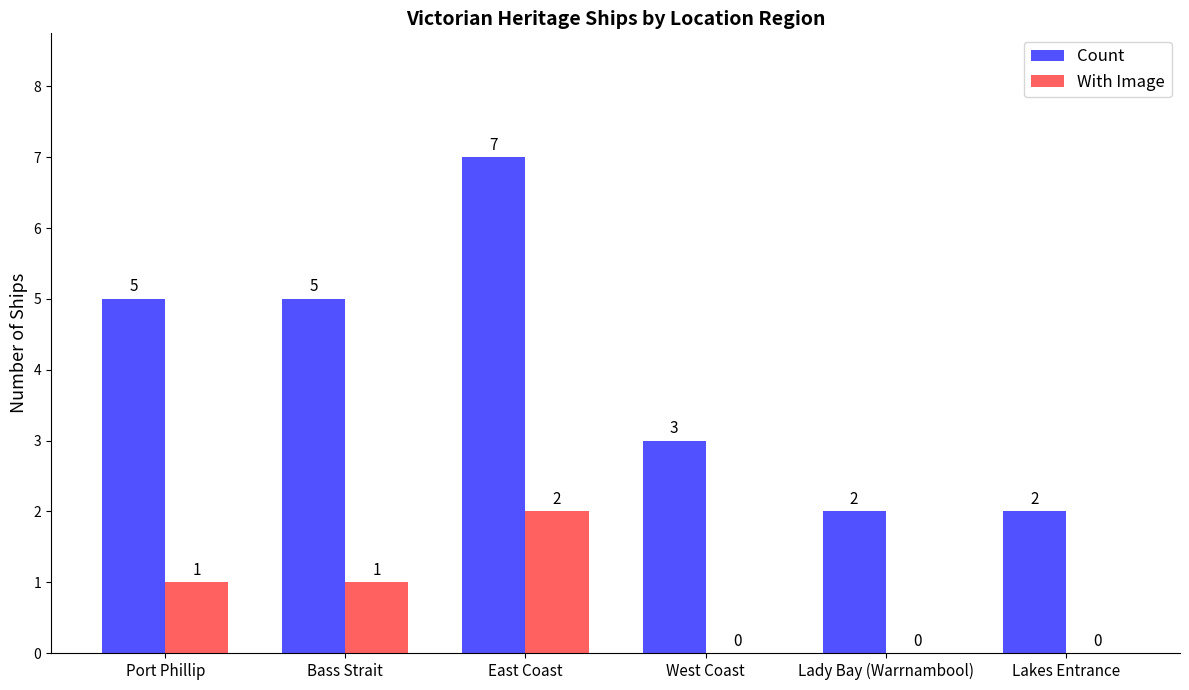

At which label does With Image reach its peak?

East Coast